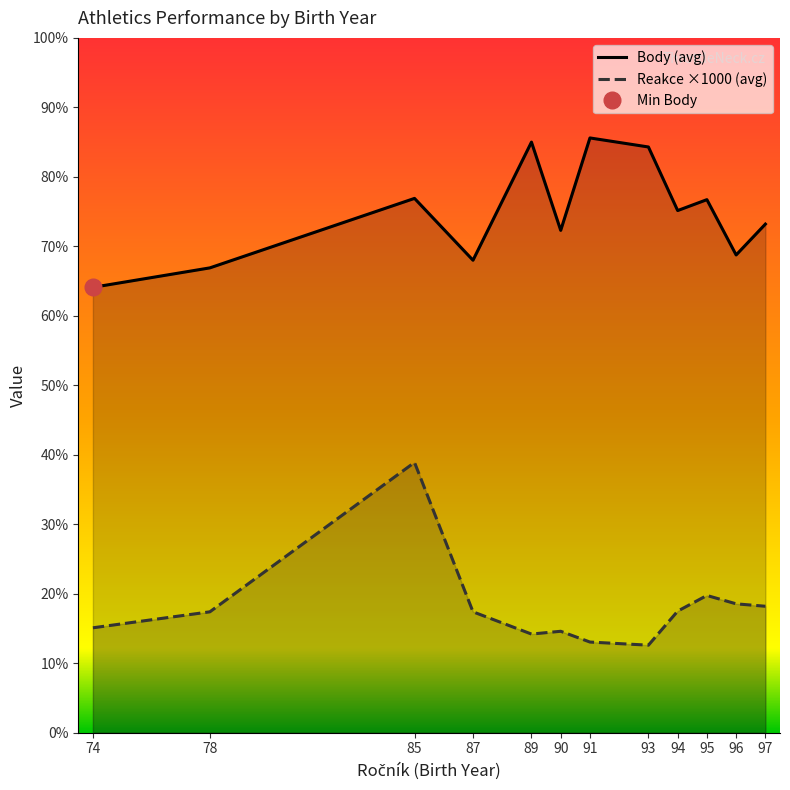

Rank the categories by Body (avg) value from highest to lowest.

91, 89, 93, 85, 95, 94, 97, 90, 96, 87, 78, 74